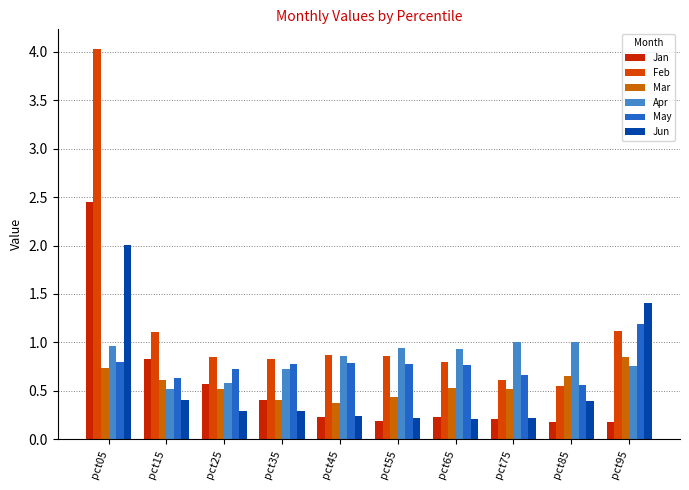

The May series shows 0.3 at pct45. True or false?

False